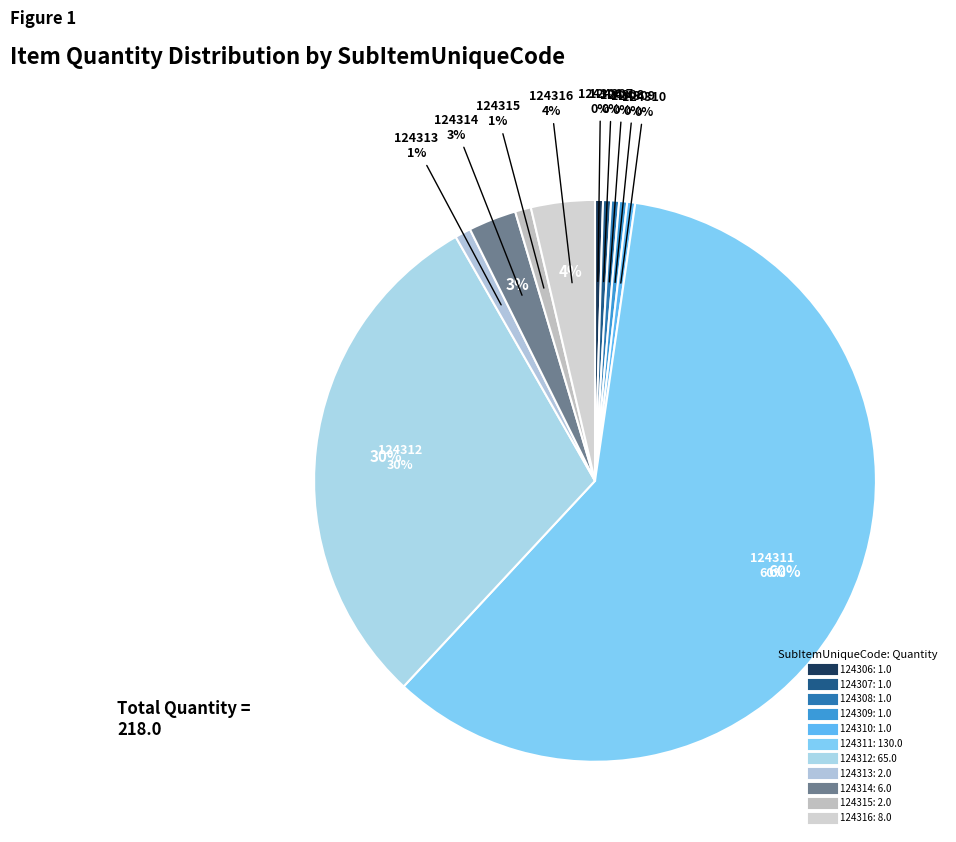

What is the majority slice?

124311